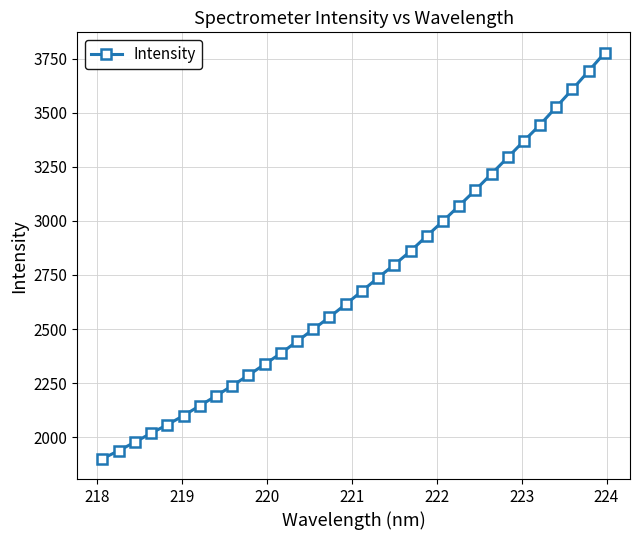

How many lines are shown in the chart?

1